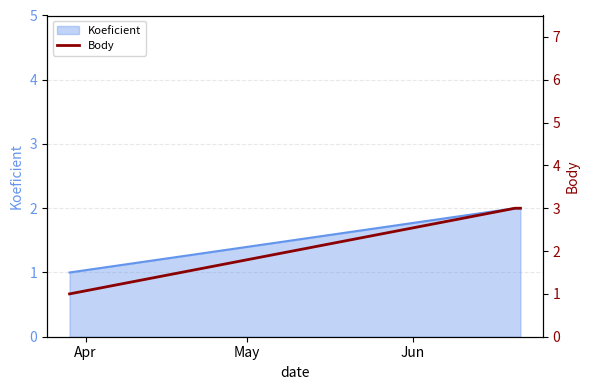

How many values are below 3?

1